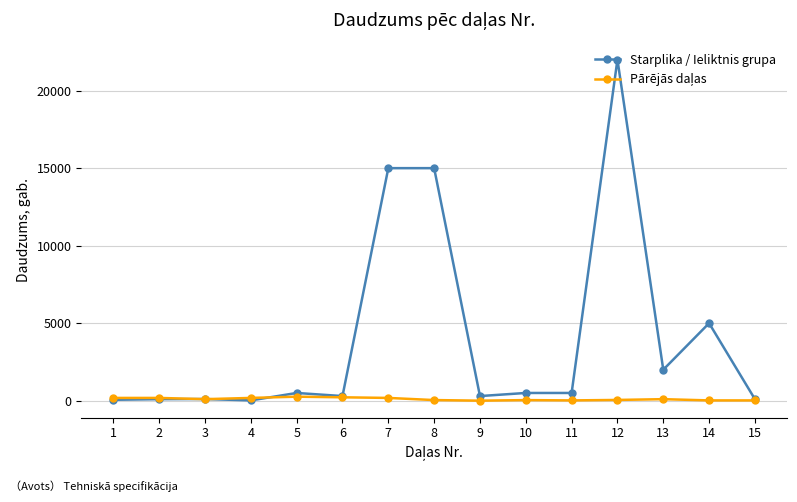

What is the value of the Starplika / Ieliktnis grupa point at the 6th from the left?

300